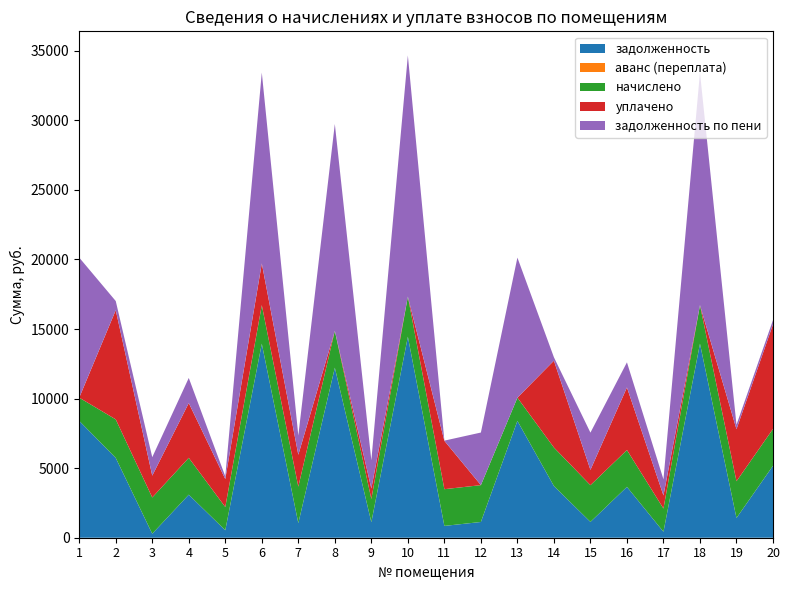

Reading left to right, what are all the values shown in this chart?

задолженность: 8397.4	5736.6	286.2	3093.2	536.3	13944.2	1050.0	12218.8	1114.7	14447.4	849.0	1131.4	8397.4	3715.4	1136.7	3653.8	428.9	13944.2	1418.5	5173.2
аванс (переплата): 0.0	0.0	0.0	0.0	0.0	0.0	0.0	0.0	0.0	0.0	0.0	0.0	0.0	0.0	0.0	0.0	0.0	0.0	0.0	0.0
начислено: 1668.7	2768.8	2607.7	2648.4	1668.7	2770.9	2623.0	2648.4	1668.7	2883.4	2639.8	2648.4	1668.7	2768.8	2639.8	2648.4	1668.7	2770.9	2639.8	2648.4
уплачено: 0.0	7849.7	1567.5	3937.7	2013.0	3000.0	2289.3	0.0	755.0	0.0	3477.8	0.0	0.0	6240.3	1101.1	4498.2	940.1	0.0	3743.2	7517.0
задолженность по пени: 10066.0	655.7	1326.4	1804.0	191.9	13715.2	1383.7	14867.2	2028.4	17330.8	10.9	3779.8	10066.0	243.9	2675.3	1804.0	1157.5	16715.2	315.1	304.6